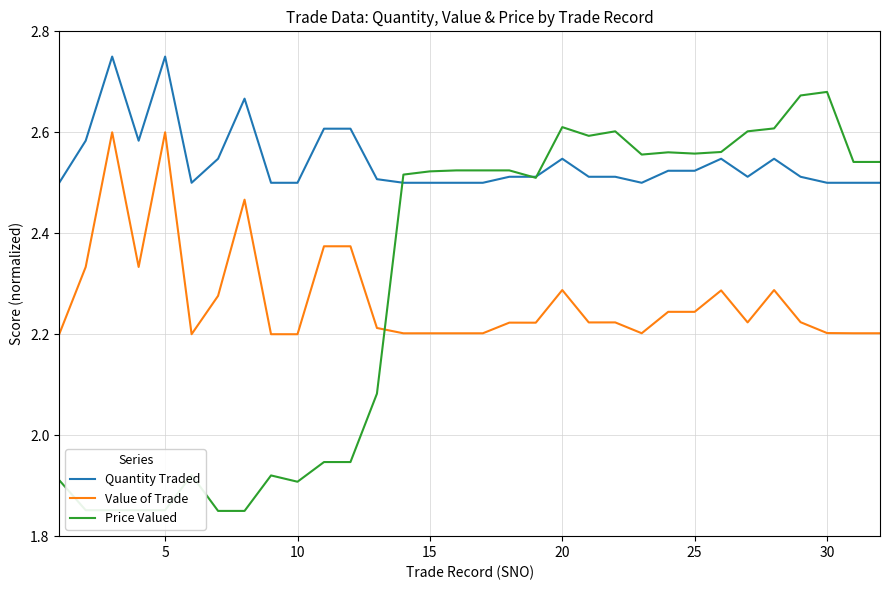

What is the sum of all Price Valued values?

73.5